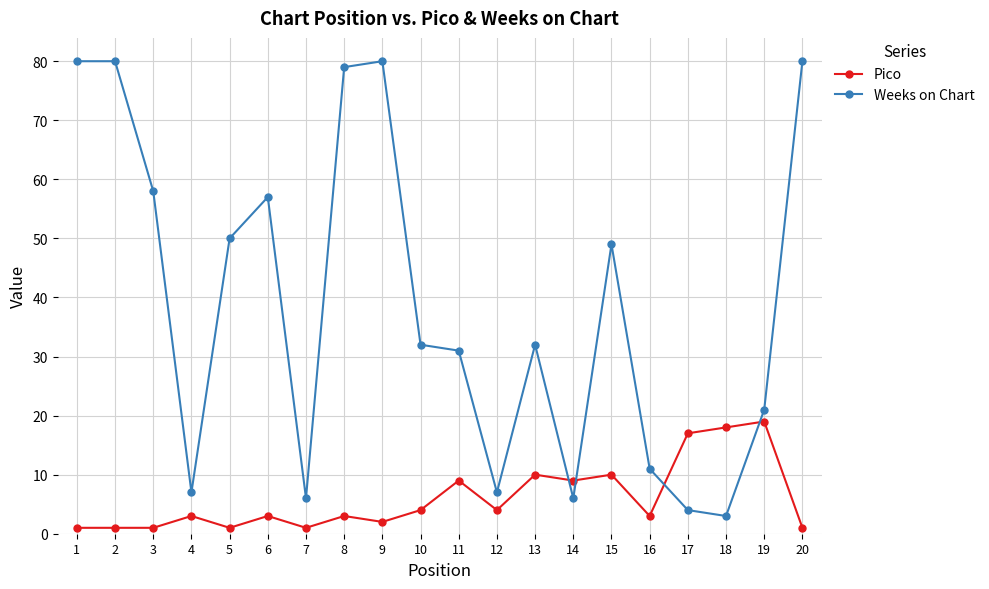

How many series are shown in this chart?

2